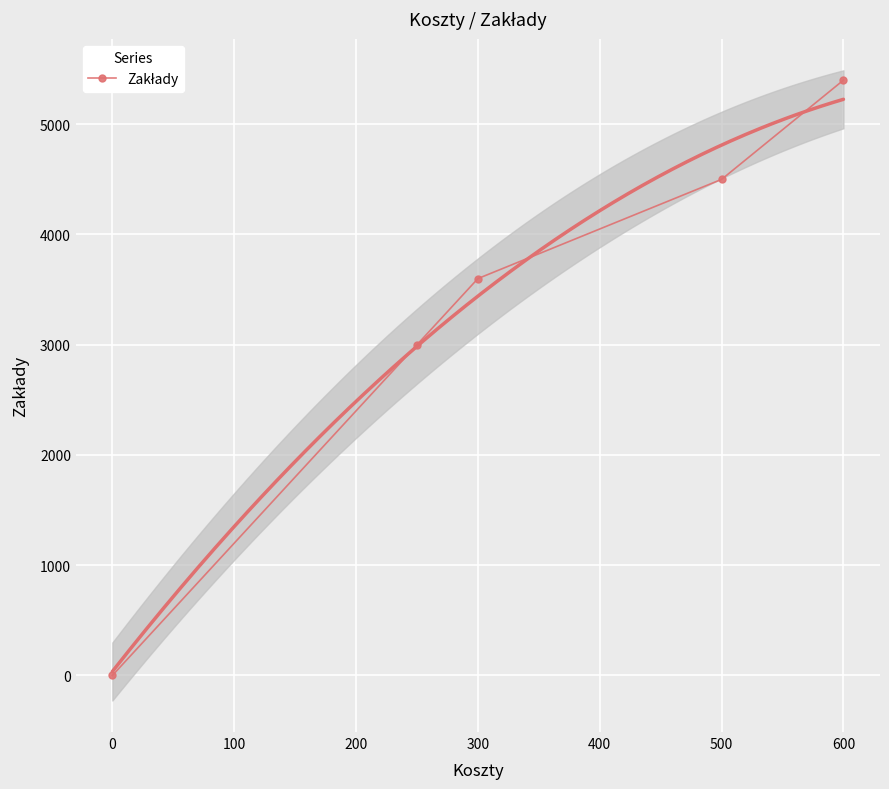

How many categories are shown in the chart?

5